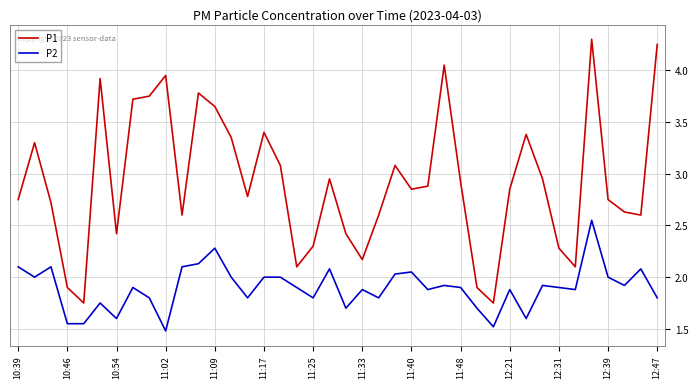

True or false: P1 and P2 intersect in this chart.

False